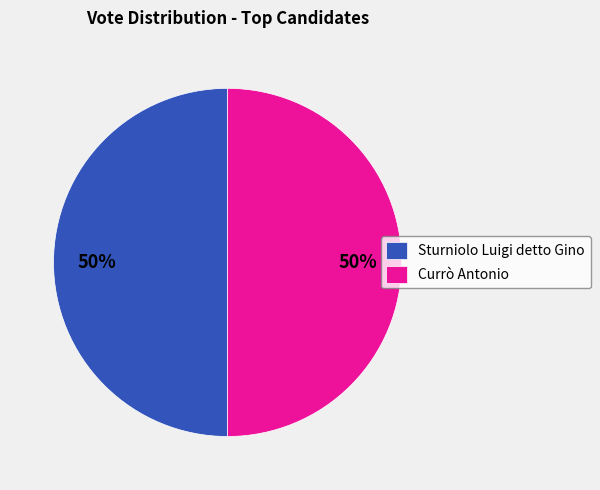

To the nearest percent, what percentage of the pie is Sturniolo Luigi detto Gino?

50%